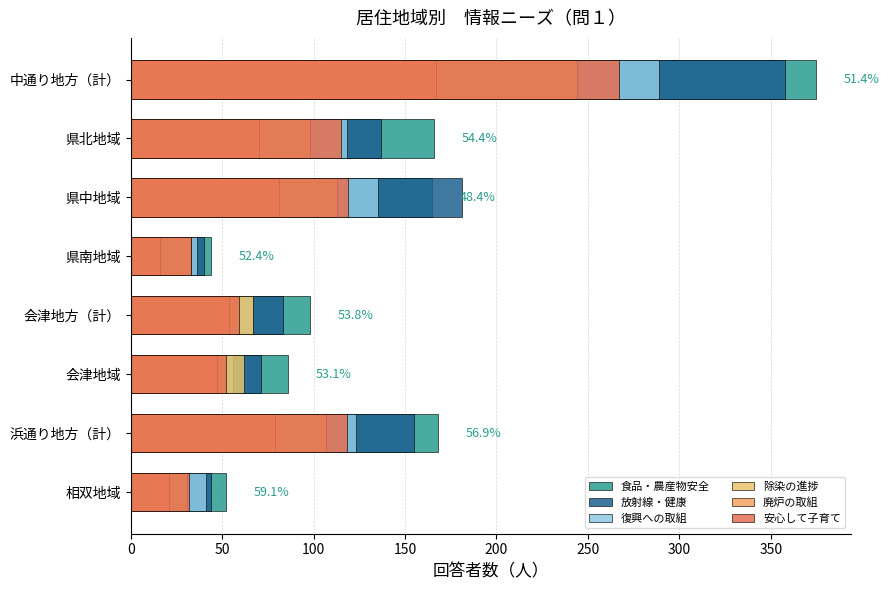

Is the value of 食品・農産物安全 at 県北地域 greater than the value of 安心して子育て at 中通り地方（計）?

No